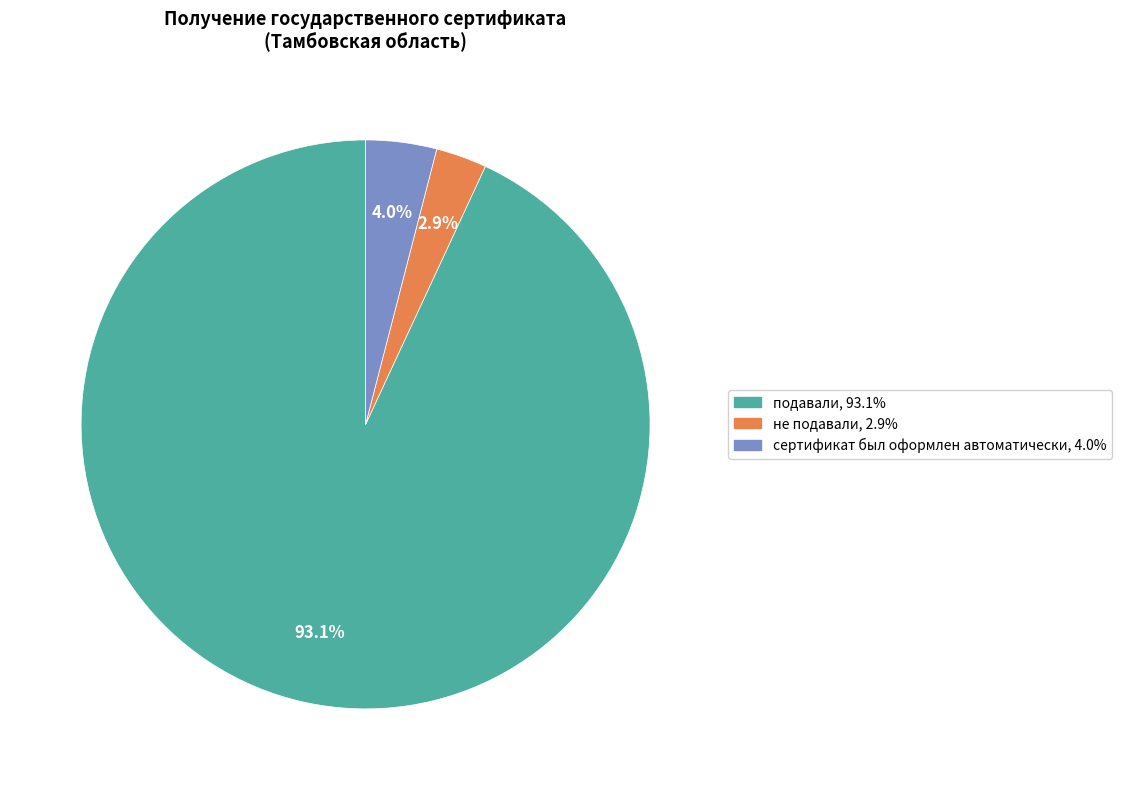

Is не подавали the majority of the pie?

No